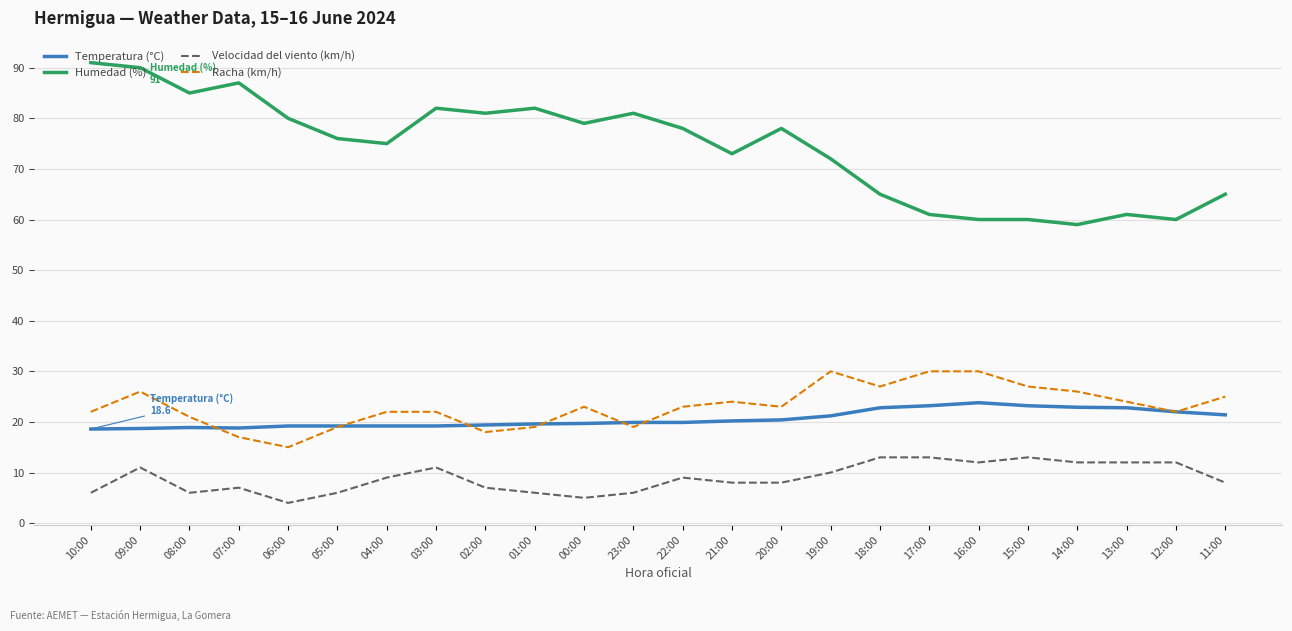

True or false: Racha (km/h) has a value of 23.0 at 00:00.

True